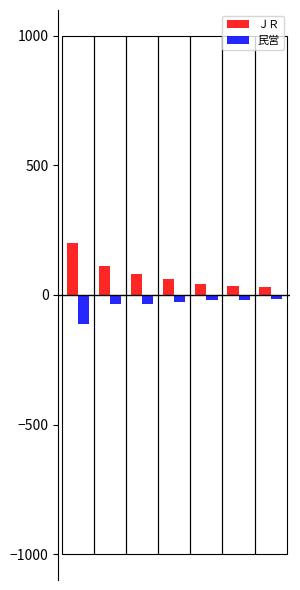

What is the maximum value for ＪＲ?

200.0